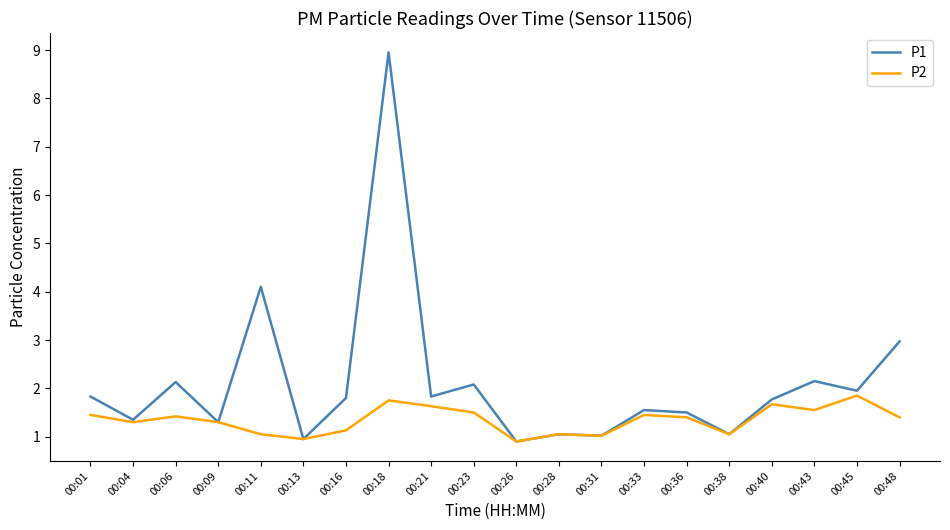

Rank the series by their average value, from highest to lowest.

P1, P2